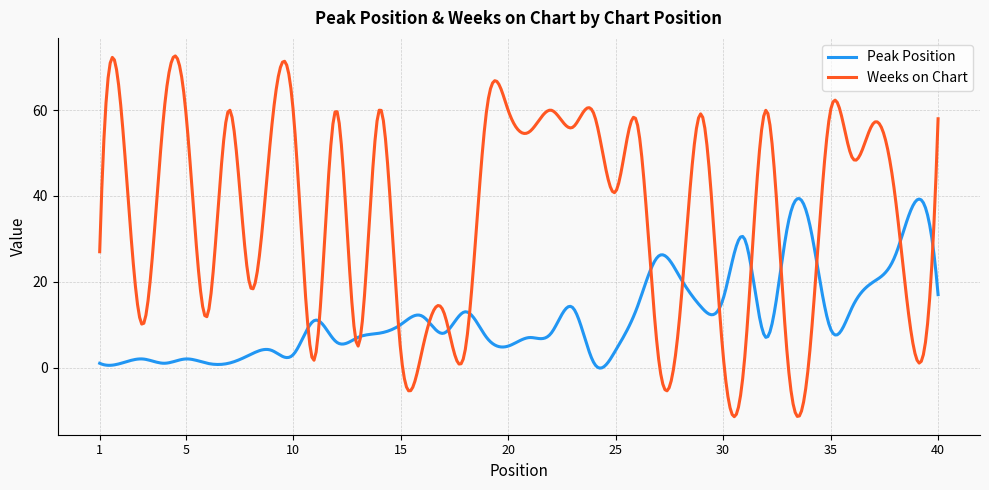

What is the highest value of the Peak Position series?

39.4